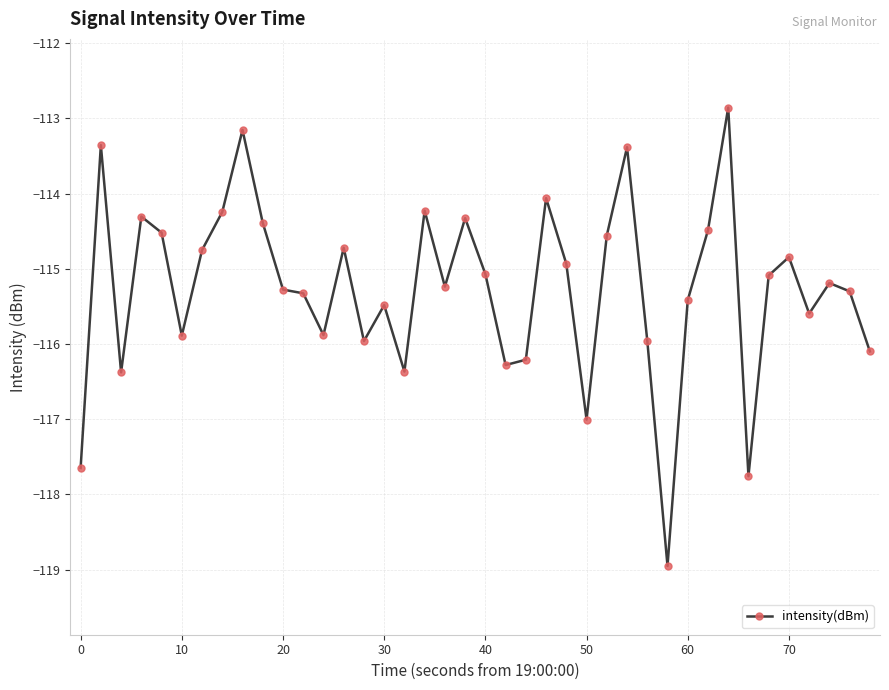

What is the value of the 39th point from the left?

-115.3